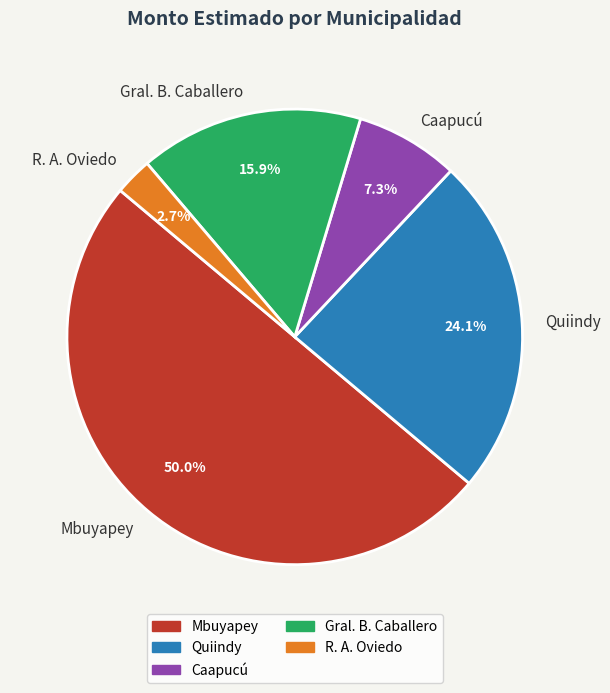

What is the smallest slice in the pie chart?

R. A. Oviedo